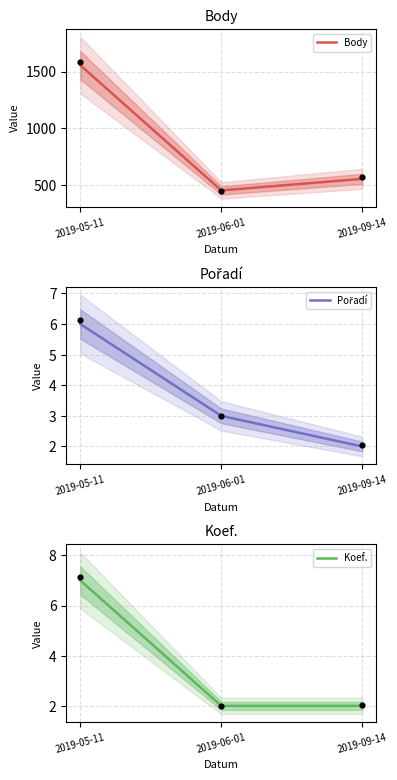

Which series has the largest total across all categories?

Body